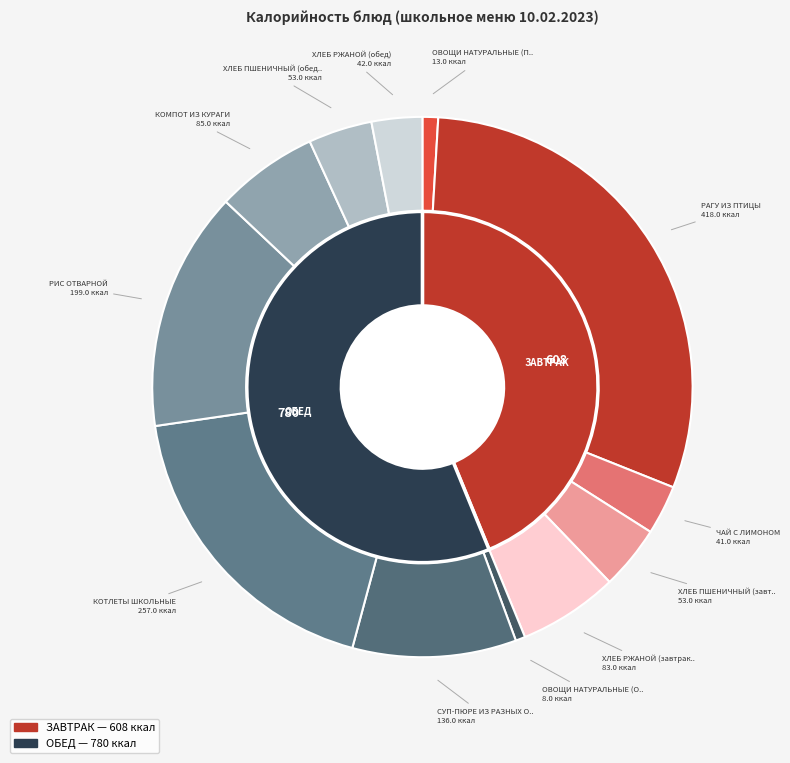

To the nearest percent, what is the difference between the largest and smallest slice percentages?

30%